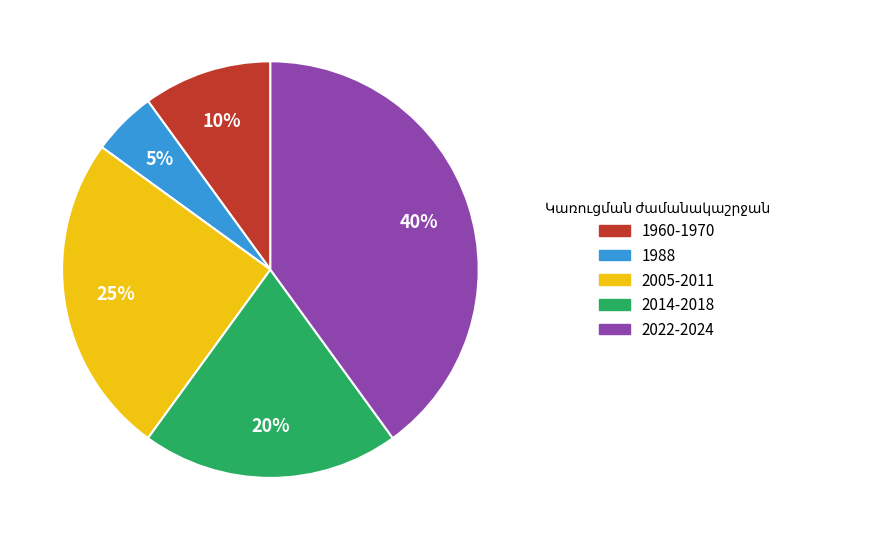

Count the number of slices in the pie.

5